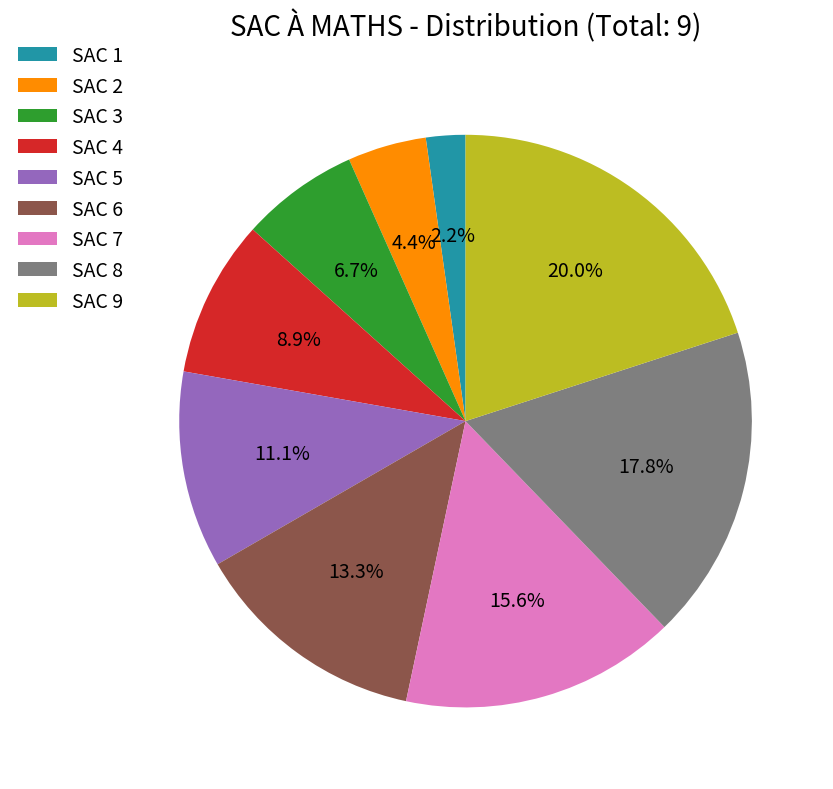

Between SAC 3 and SAC 2, which is larger?

SAC 3